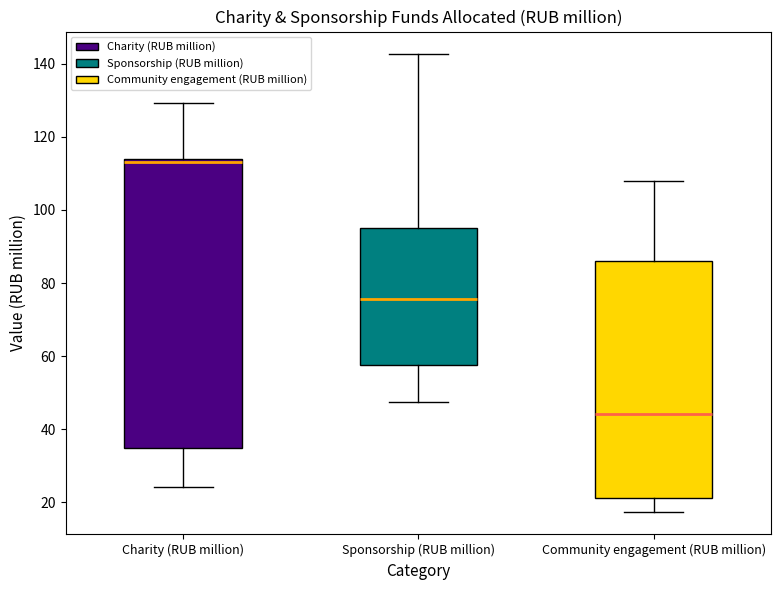

Reading left to right, read every box against the y-axis: the position of its median line, the range the box covers, and the ends of its whiskers. The values are not printed on the chart, so give them approximately, as read against the axis.

Charity (RUB million): median 114 (just below the box's upper edge), box 34 to 114, whiskers 24 to 130
Sponsorship (RUB million): median 76, box 58 to 96, whiskers 48 to 142
Community engagement (RUB million): median 44, box 22 to 86, whiskers 18 to 108